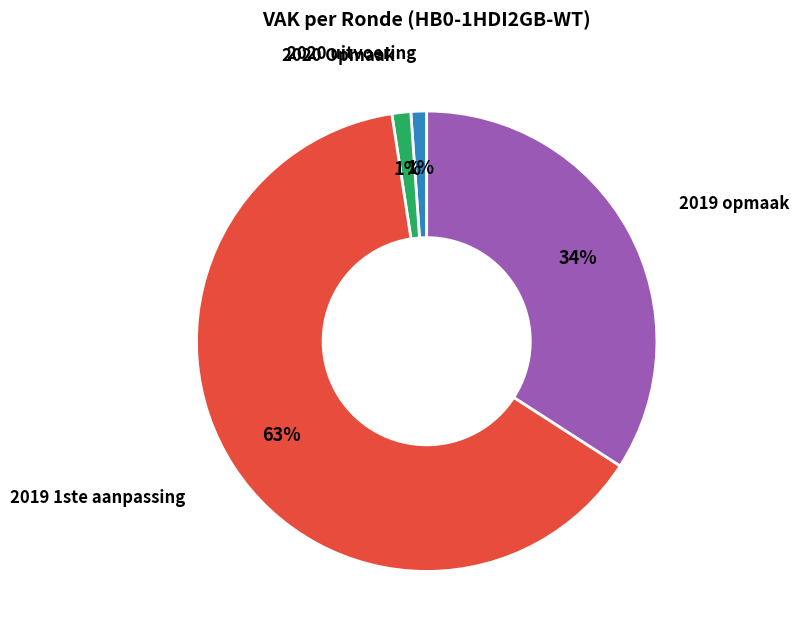

Does any single category account for the majority?

Yes